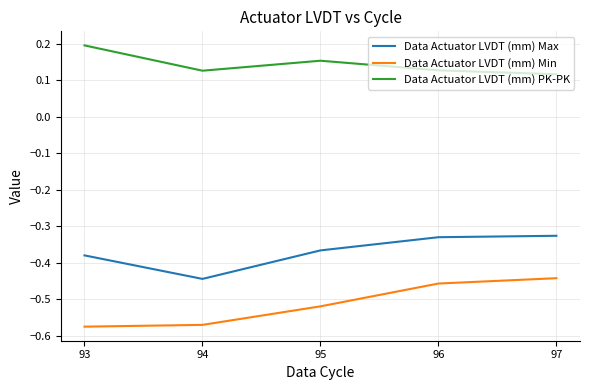

Which series has the largest range (max minus min)?

Data Actuator LVDT (mm) Min